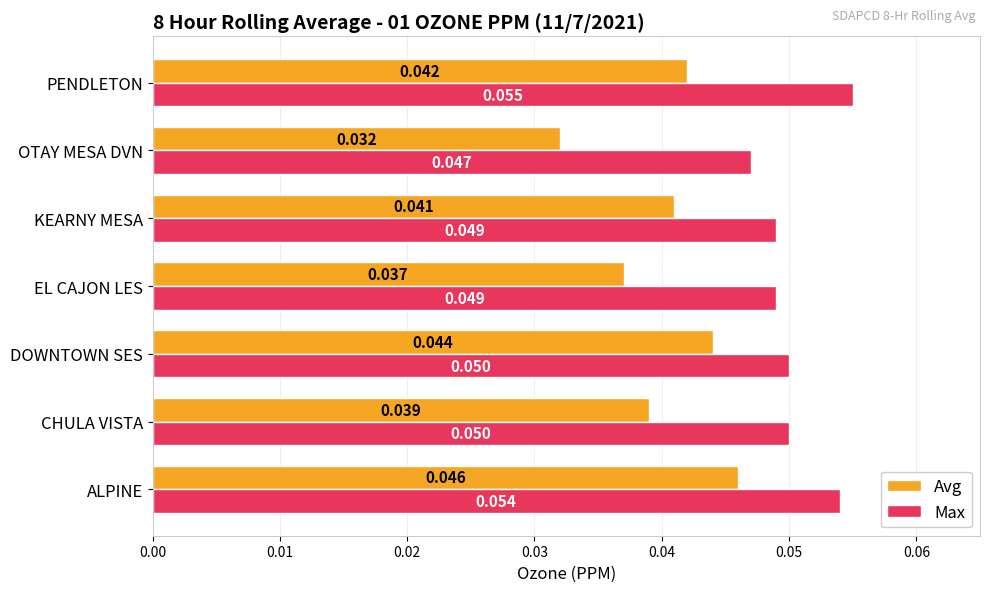

Which series has the largest total across all categories?

Max